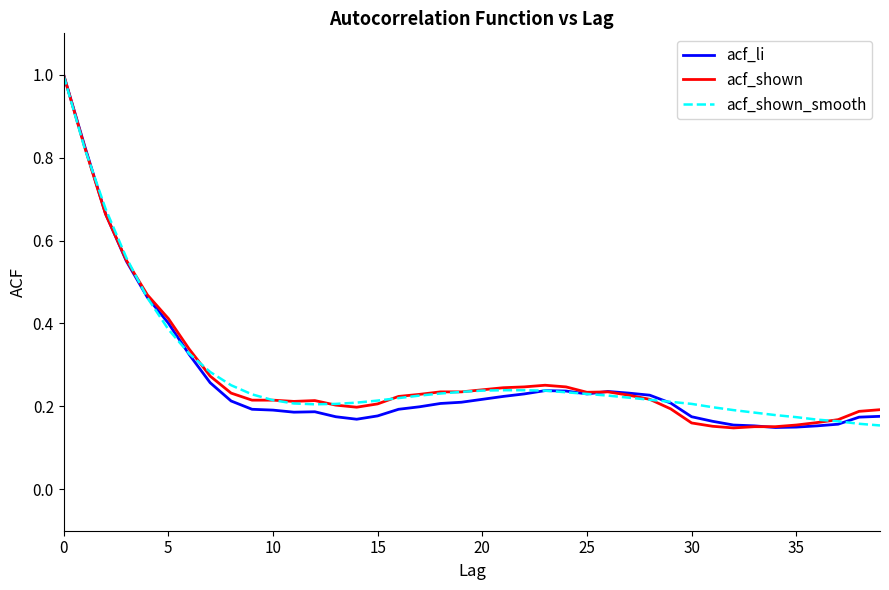

What is the greatest value displayed?

1.0